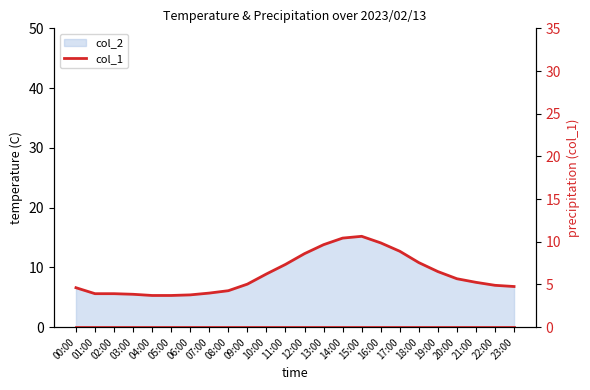

What is the difference between the second highest and minimum values?

9.6